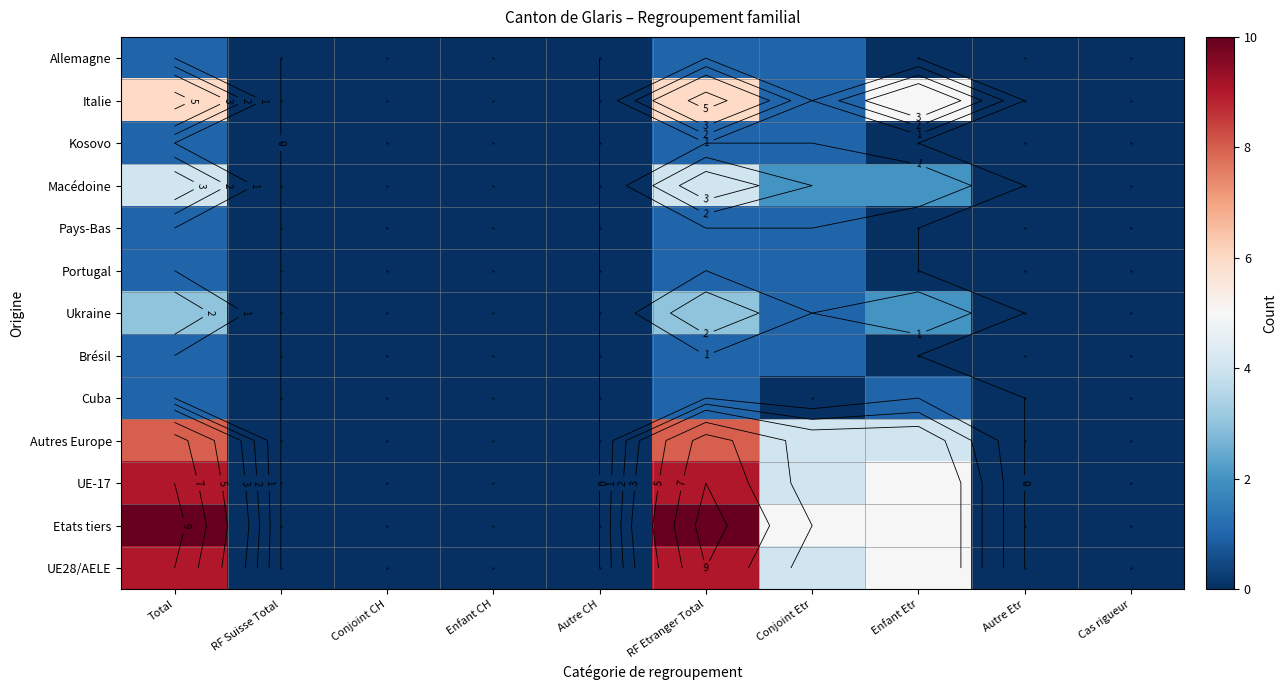

How many data points does each series have?

10